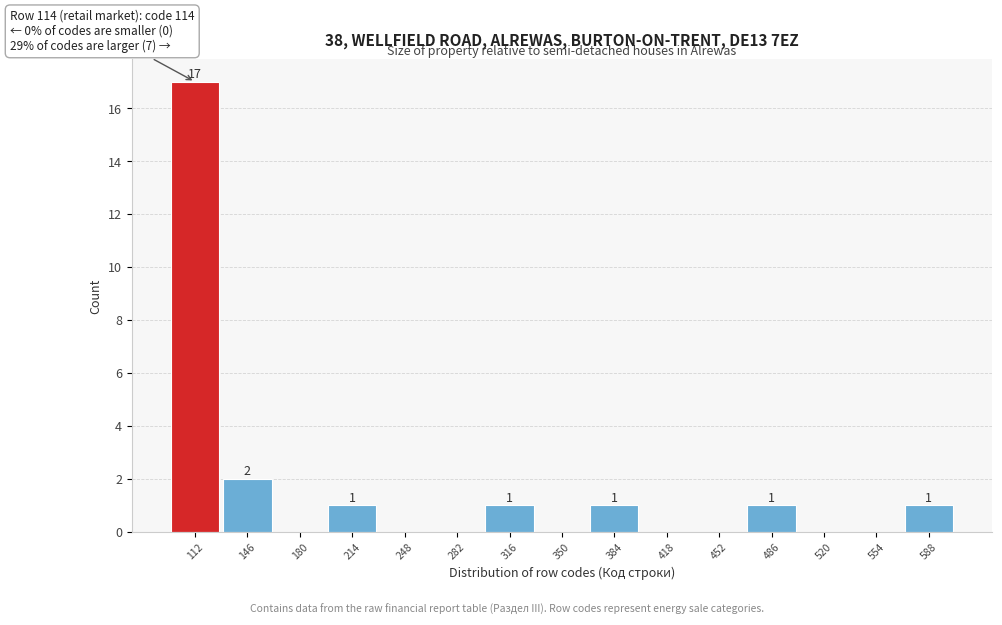

Which range on the x-axis has the tallest bar?

95 to 129